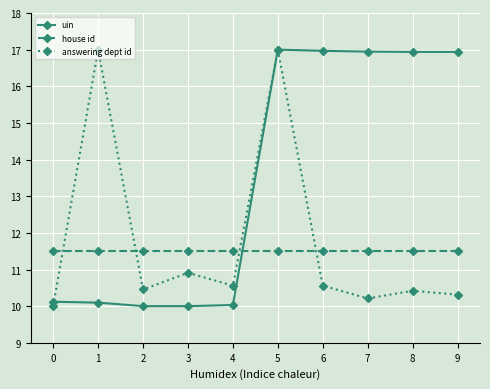

At 6, list the series in order from smallest to largest.

answering dept id, house id, uin